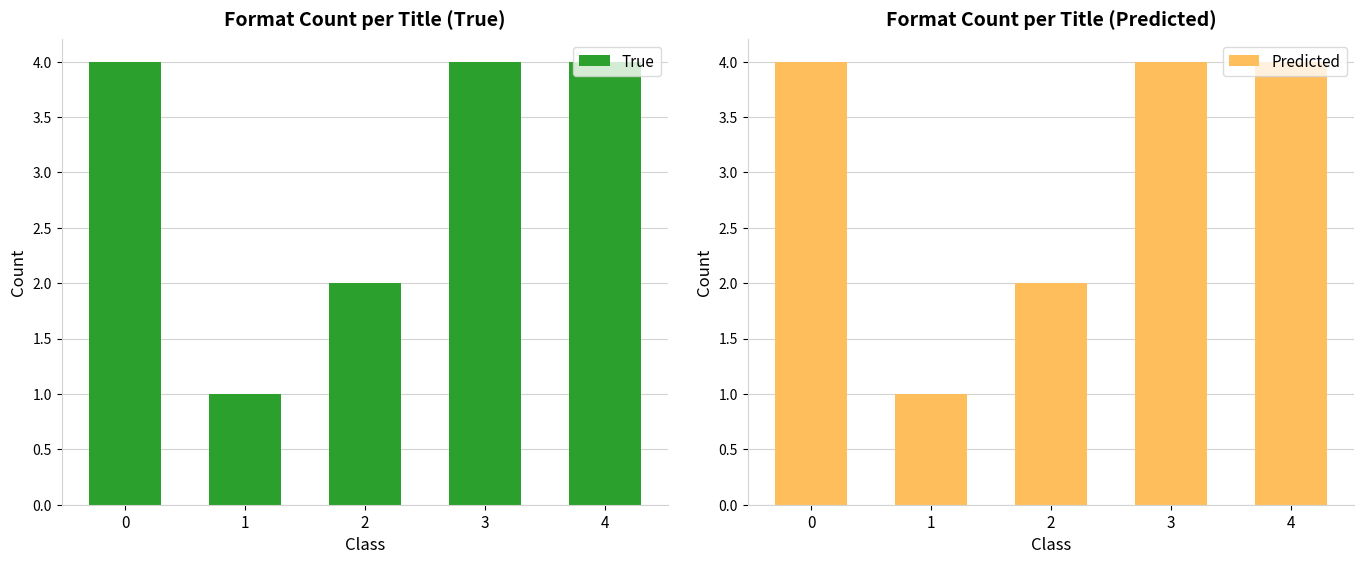

What is the sum of all True values?

15